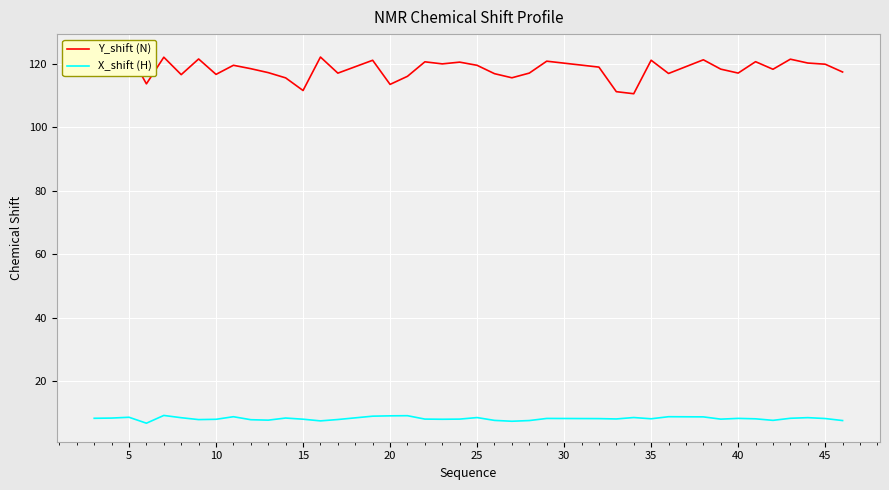

What is the minimum value for X_shift (H)?

6.7